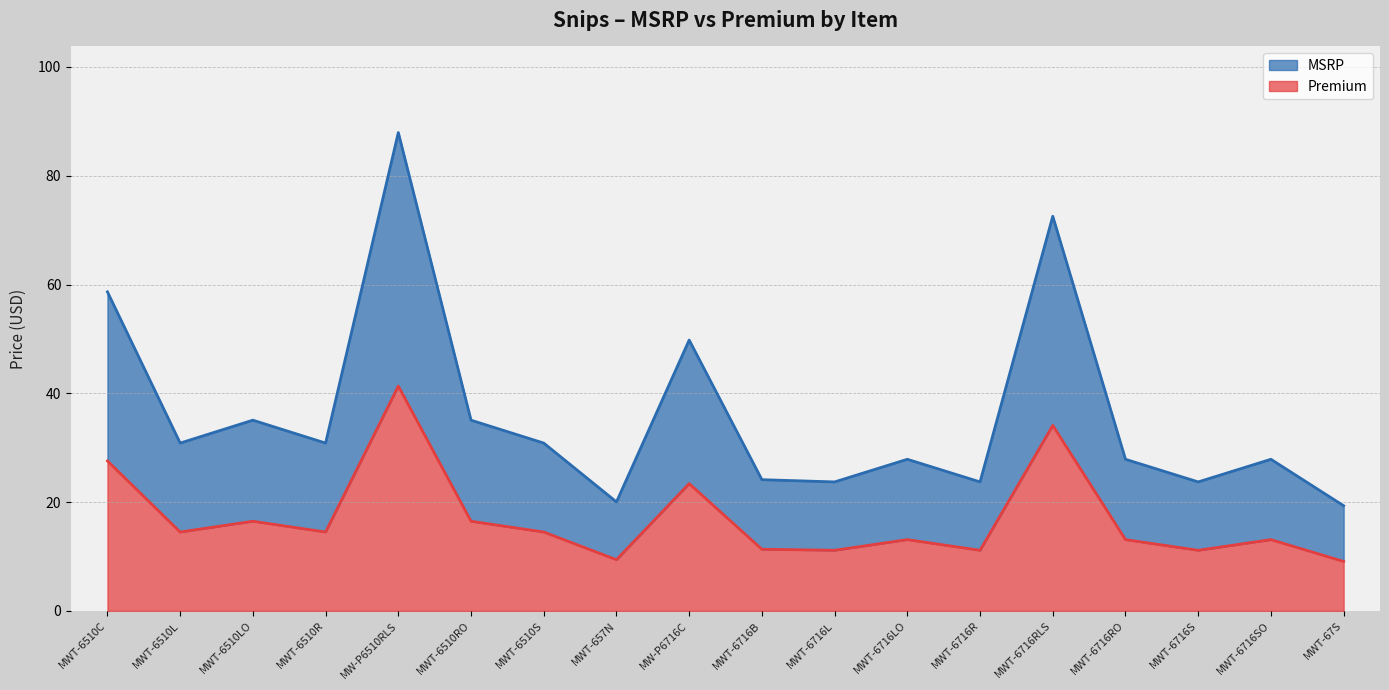

What is the average value of the MSRP series?

36.1